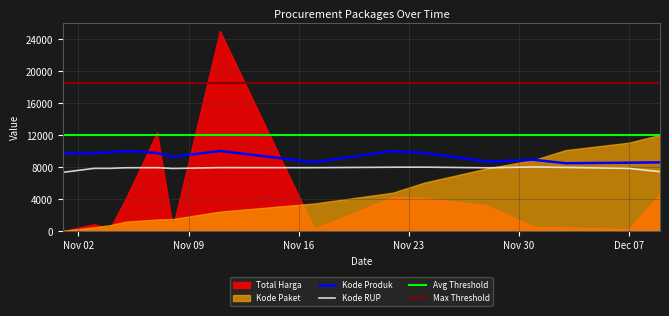

Is the value of Kode Produk at 2021-12-03 greater than the value of Kode RUP at 2021-12-01?

Yes